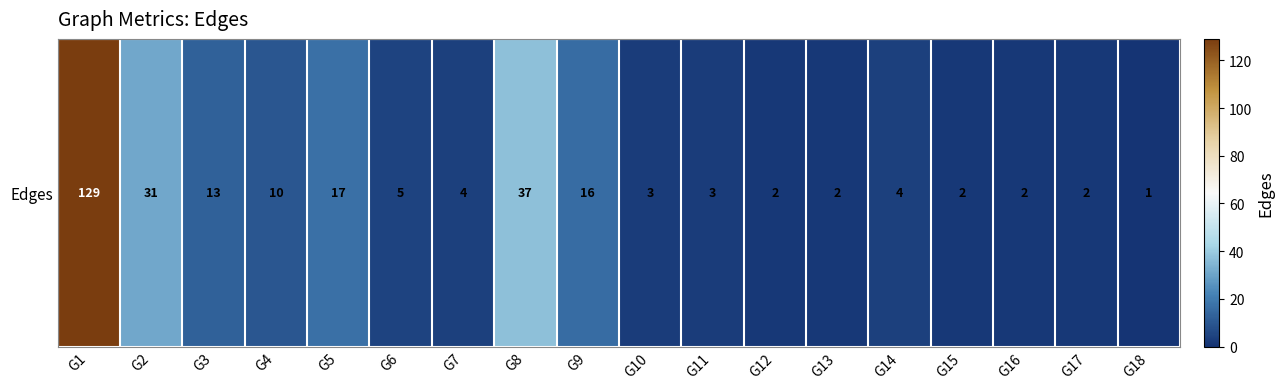

Approximately how many times larger is the value at G11 compared to G16?

1.5